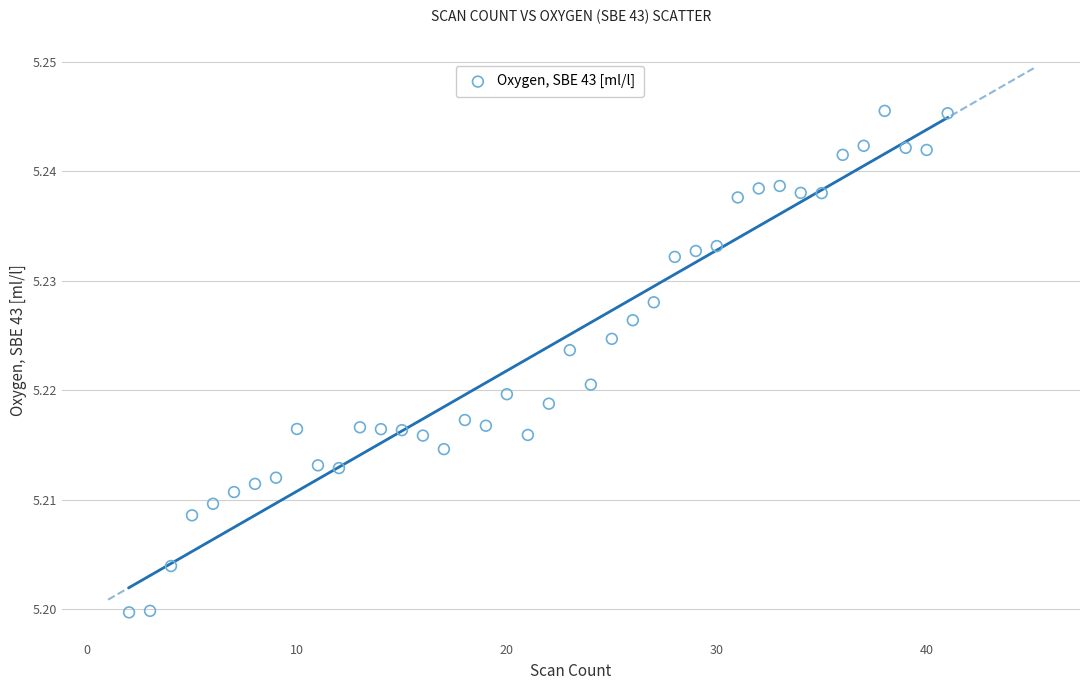

What is the range of X values (max minus min)?

39.0